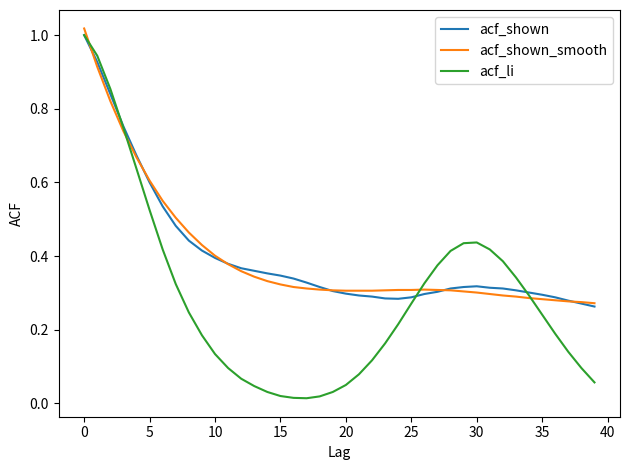

Which series has the widest spread of values?

acf_li